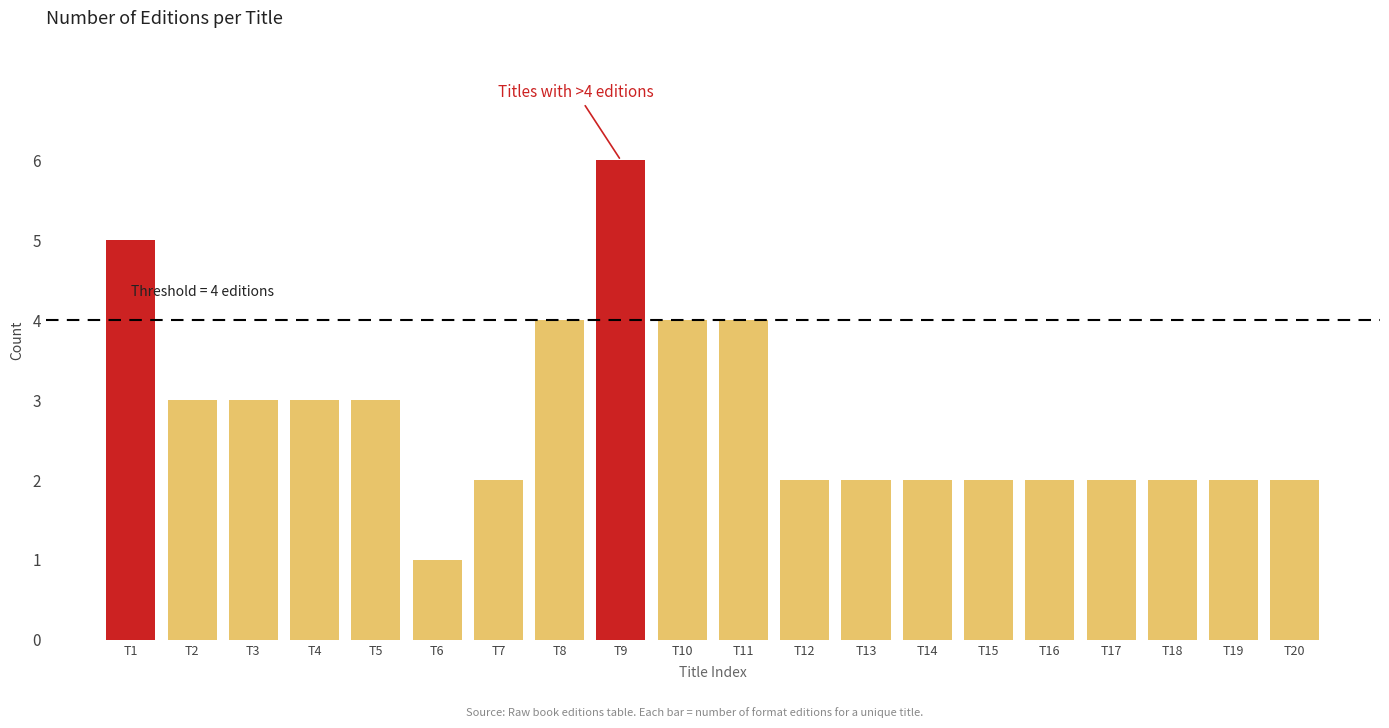

Reading left to right, list all the values displayed in this chart.

5	3	3	3	3	1	2	4	6	4	4	2	2	2	2	2	2	2	2	2